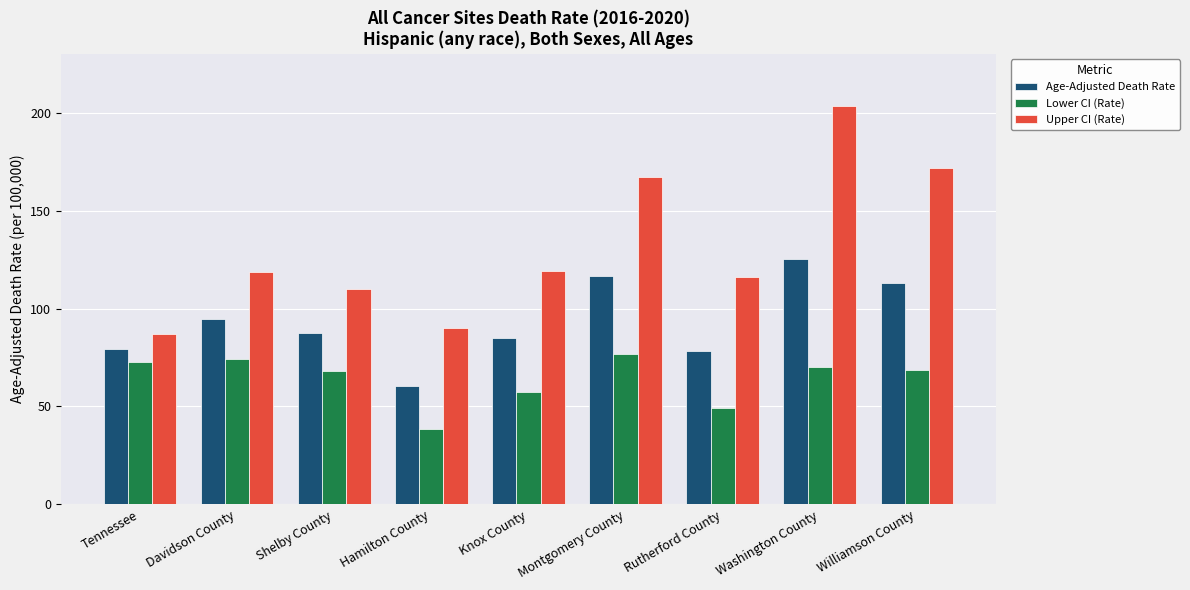

Read the Age-Adjusted Death Rate value at Tennessee.

79.4